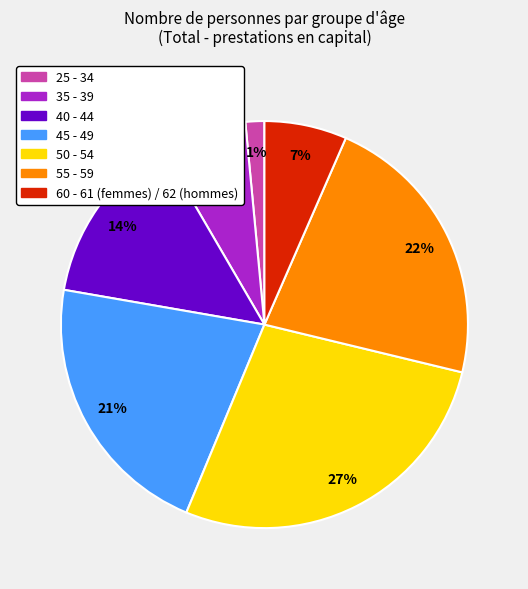

Count the number of slices in the pie.

7